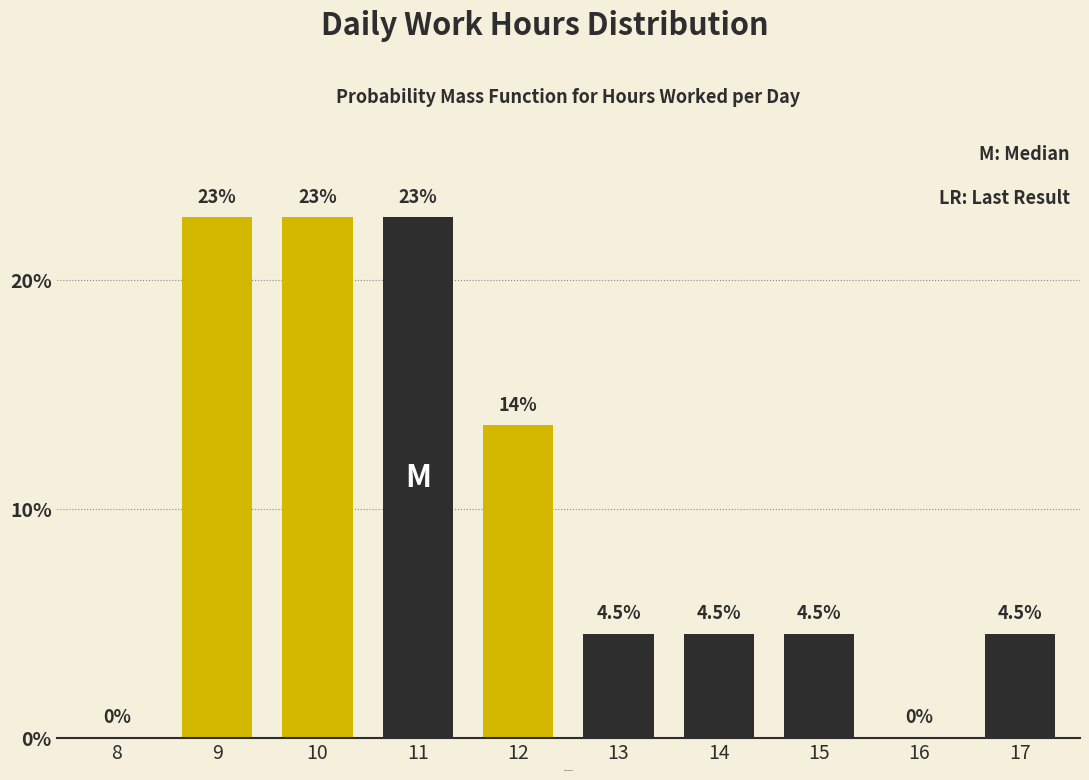

Reading left to right, what are all the values shown in this chart?

8=0.0	9=22.7	10=22.7	11=22.7	12=13.6	13=4.5	14=4.5	15=4.5	16=0.0	17=4.5